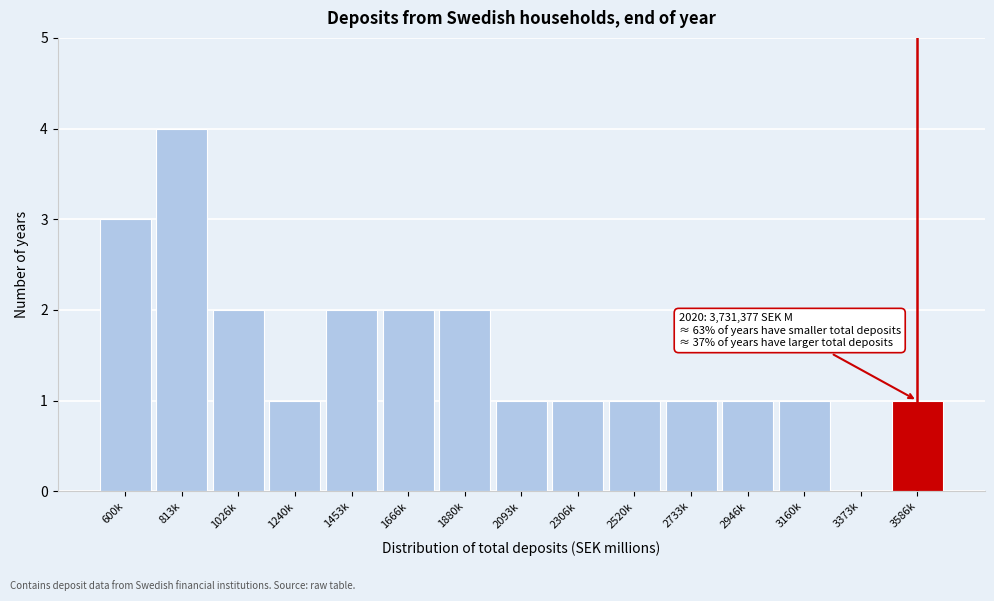

Reading left to right, transcribe all the data shown in this chart.

600k=3	813k=4	1026k=2	1240k=1	1453k=2	1666k=2	1880k=2	2093k=1	2306k=1	2520k=1	2733k=1	2946k=1	3160k=1	3373k=0	3586k=1